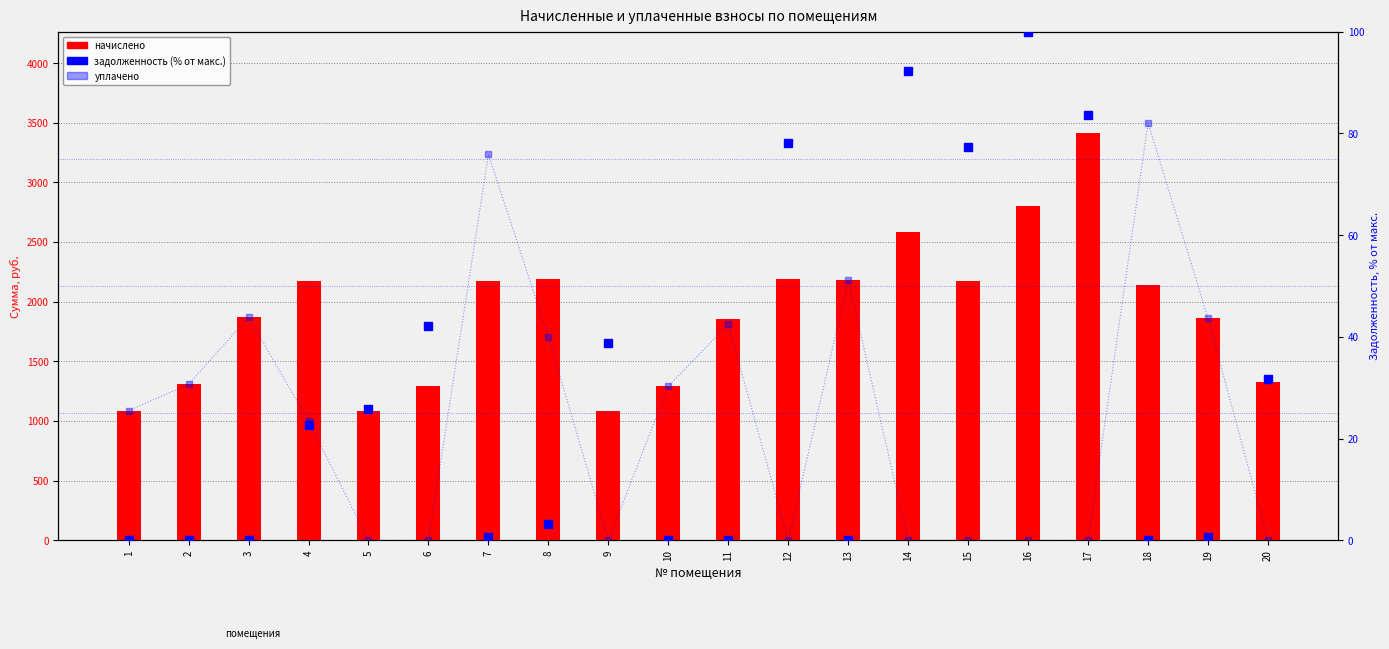

The начислено series shows 701.9 at 9. True or false?

False